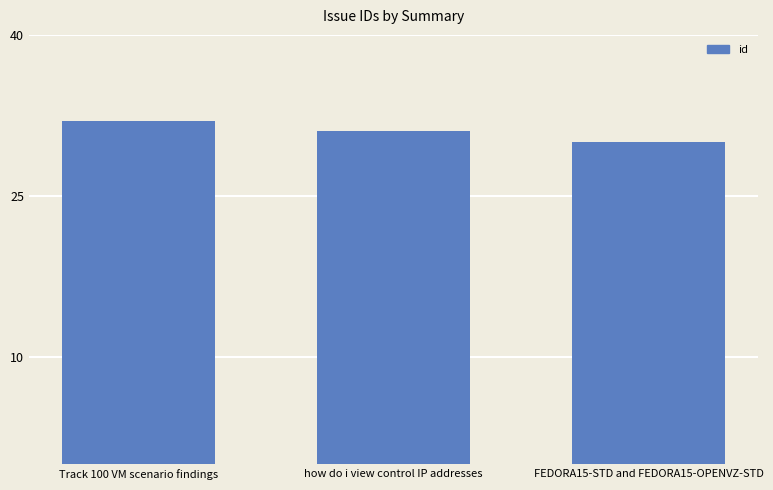

Does the chart contain any negative values?

No